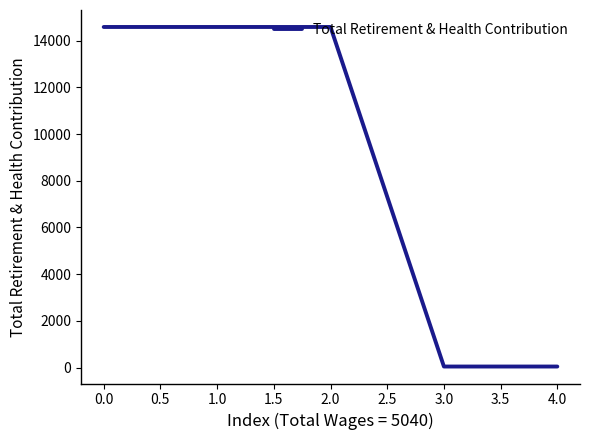

Is it true that the value at 1.0 is 25511?

False